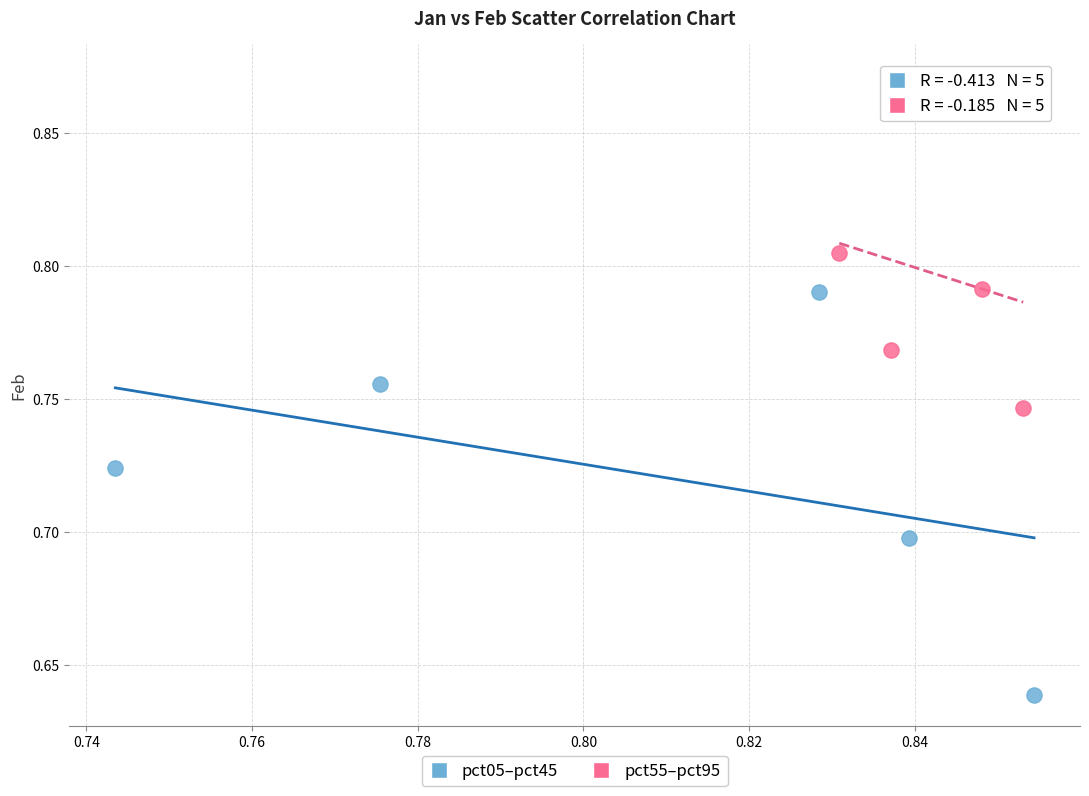

Which series reaches the minimum Y coordinate?

pct05–pct45